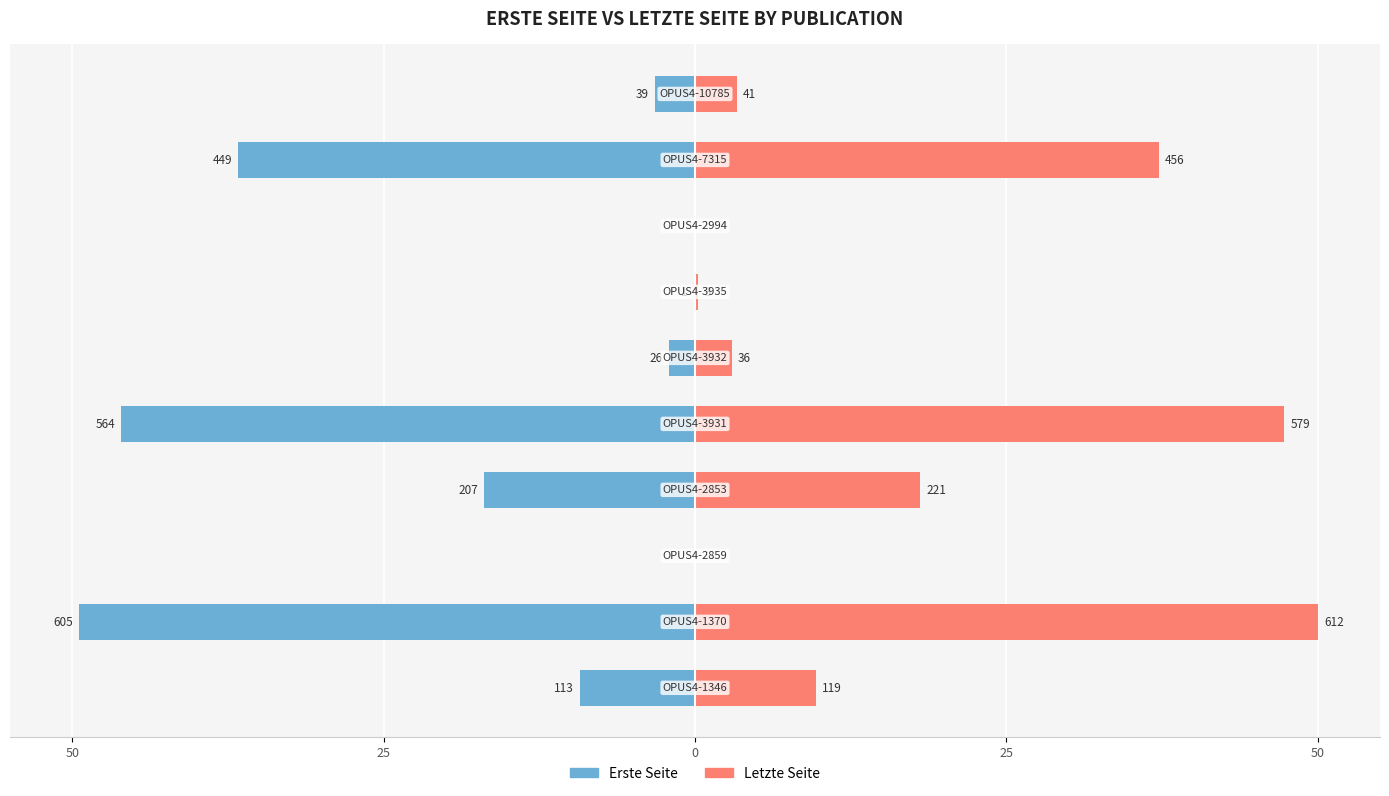

Reading left to right, list all the values displayed in this chart.

Erste Seite: -9.2	-49.4	0.0	-16.9	-46.1	-2.1	-0.1	0.0	-36.7	-3.2
Letzte Seite: 9.7	50.0	0.0	18.1	47.3	2.9	0.2	0.0	37.3	3.3